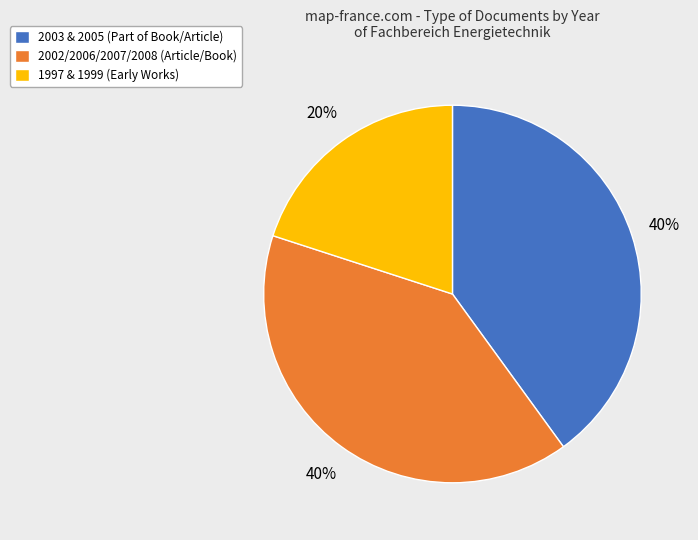

What percentage is the 2002/2006/2007/2008 (Article/Book) slice, to the nearest percent?

40%